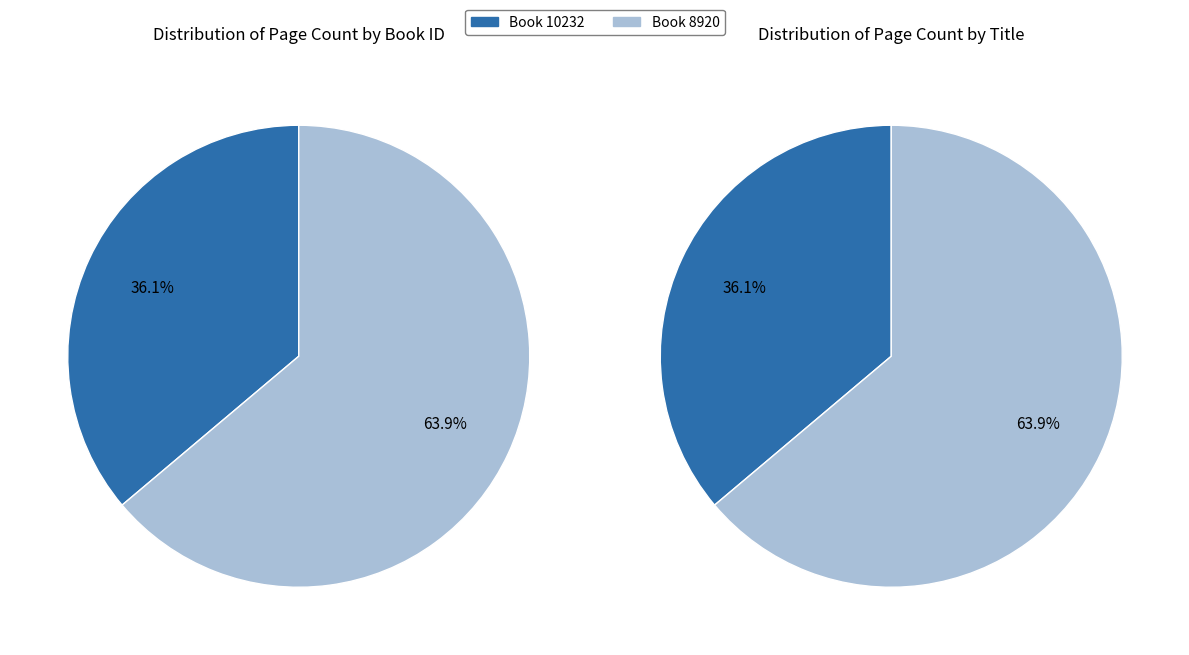

True or false: 8920 accounts for 64% of the total.

True